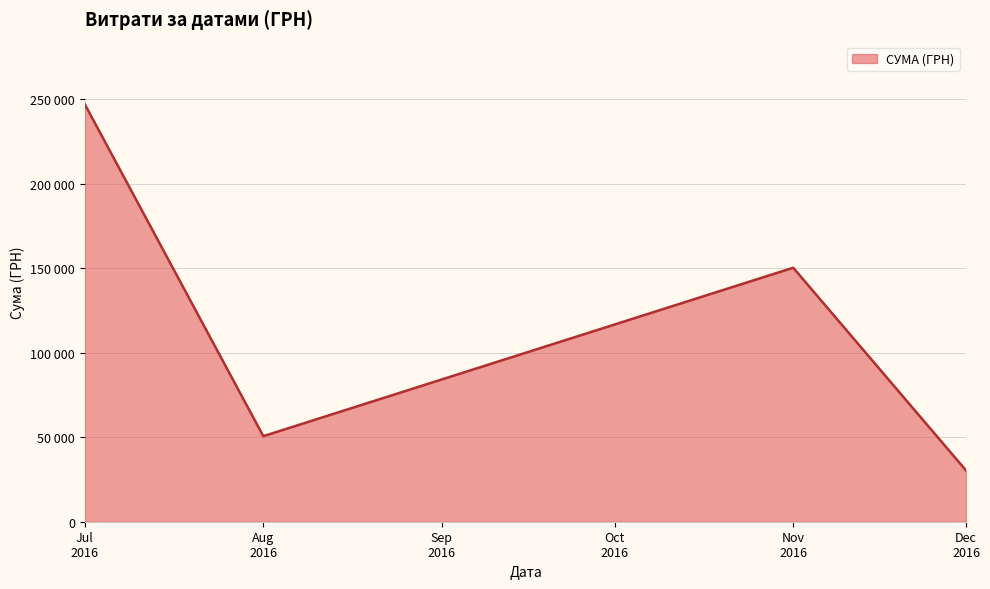

Is this an area chart (filled region under the line)?

Yes